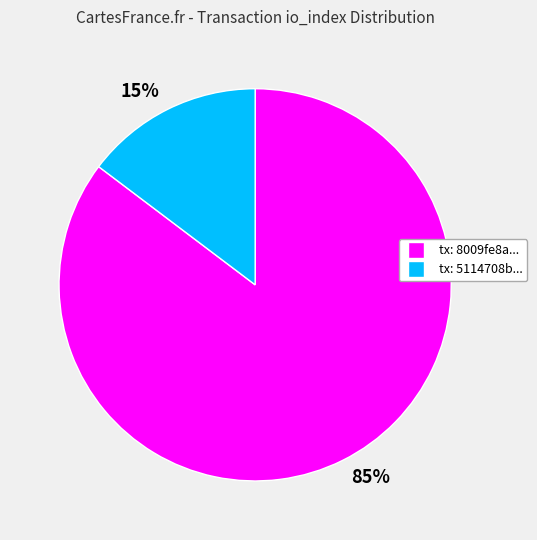

The 85% slice represents 85% of the pie. True or false?

True